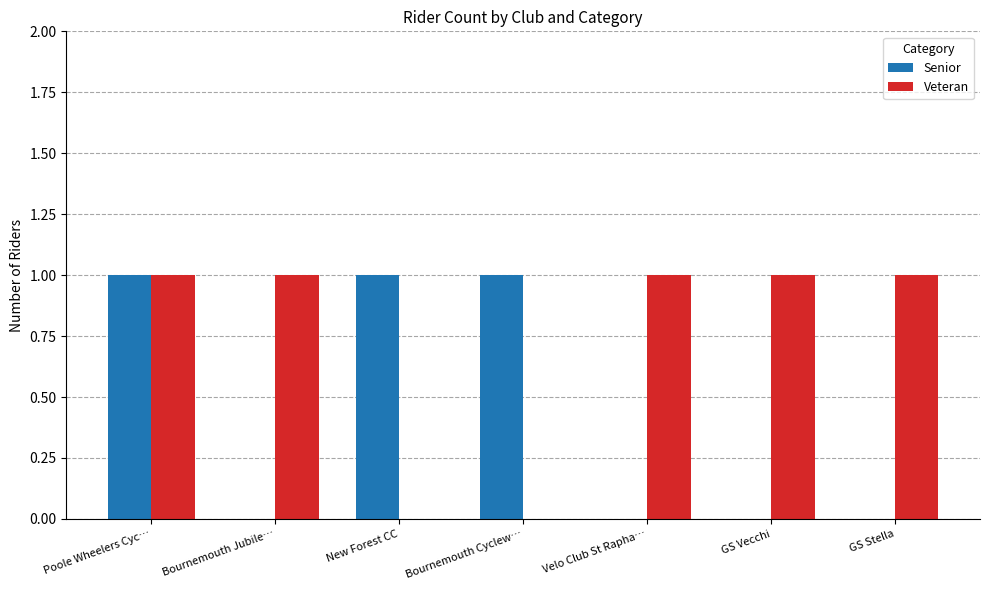

Are the bars horizontal?

No